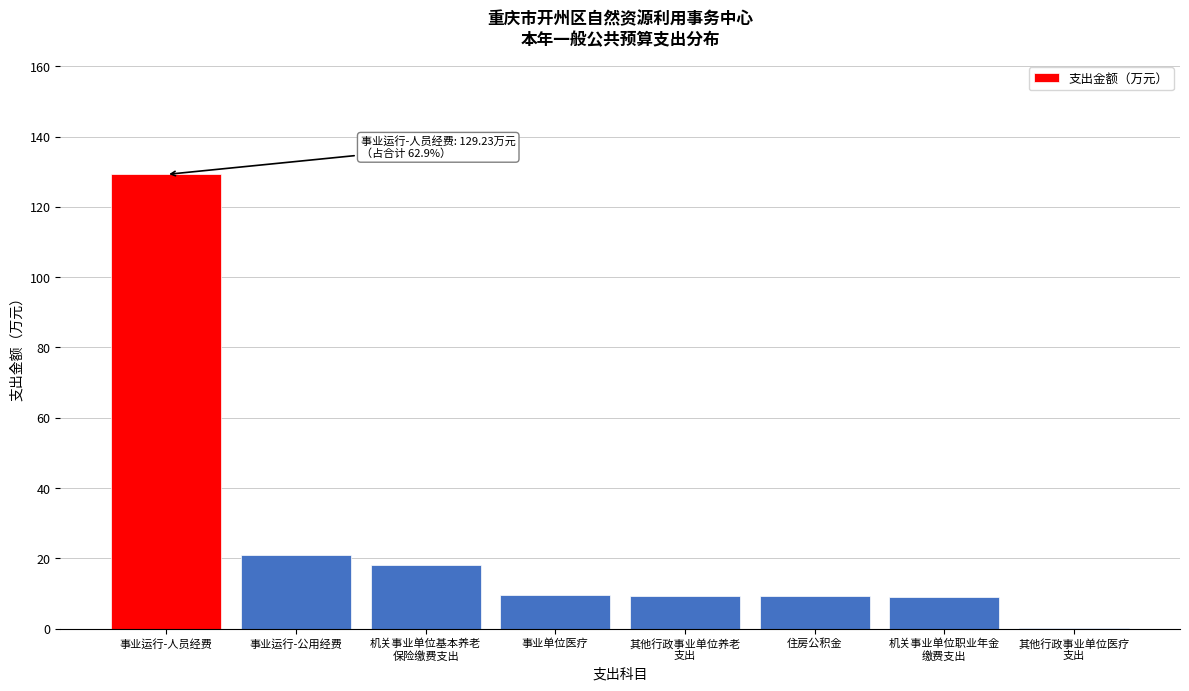

What is the sum of all values?

205.5